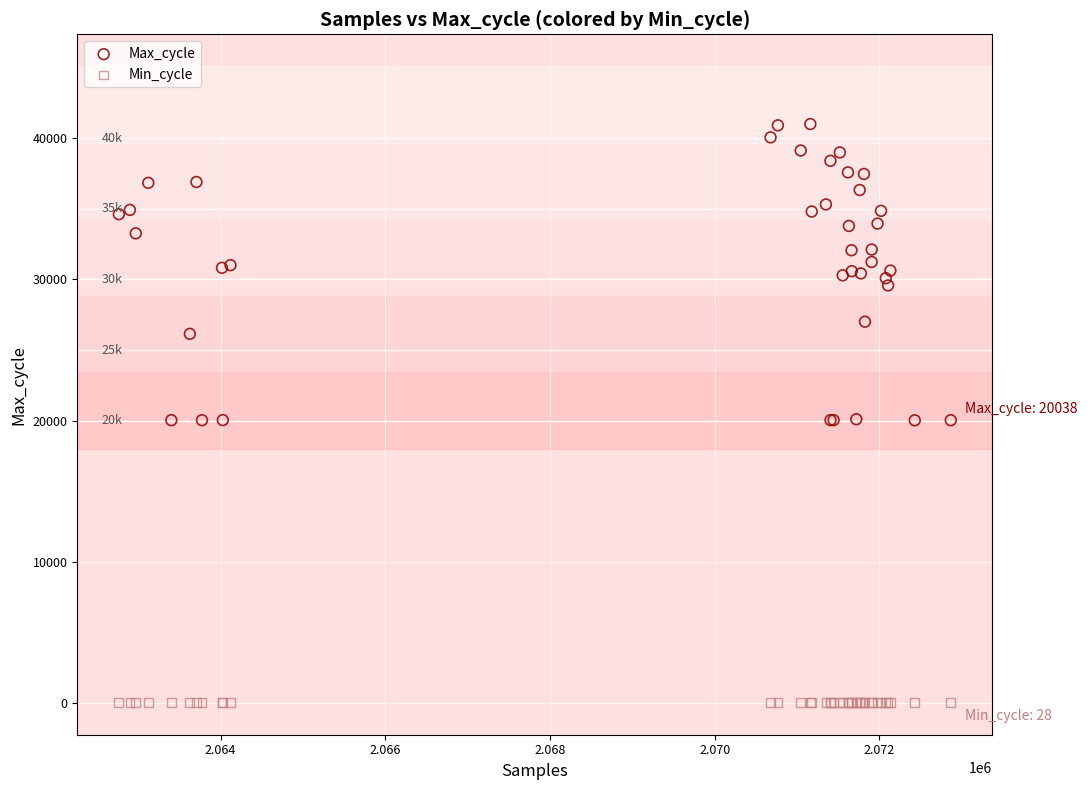

Which series contains the highest Y value?

Max_cycle